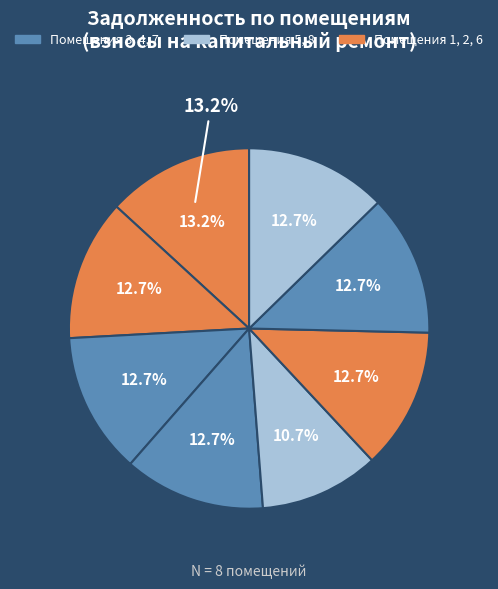

Does any single category account for the majority?

No